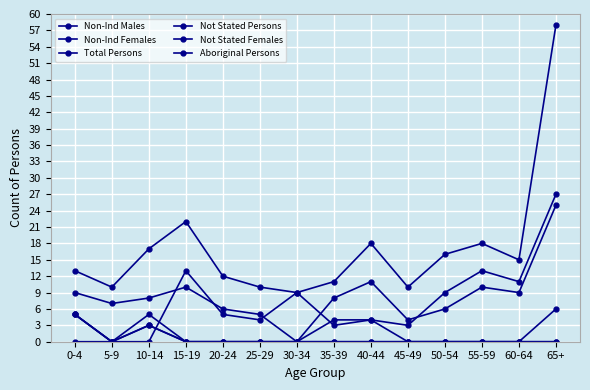

What is the difference between the maximum and minimum values in the Aboriginal Persons series?

3